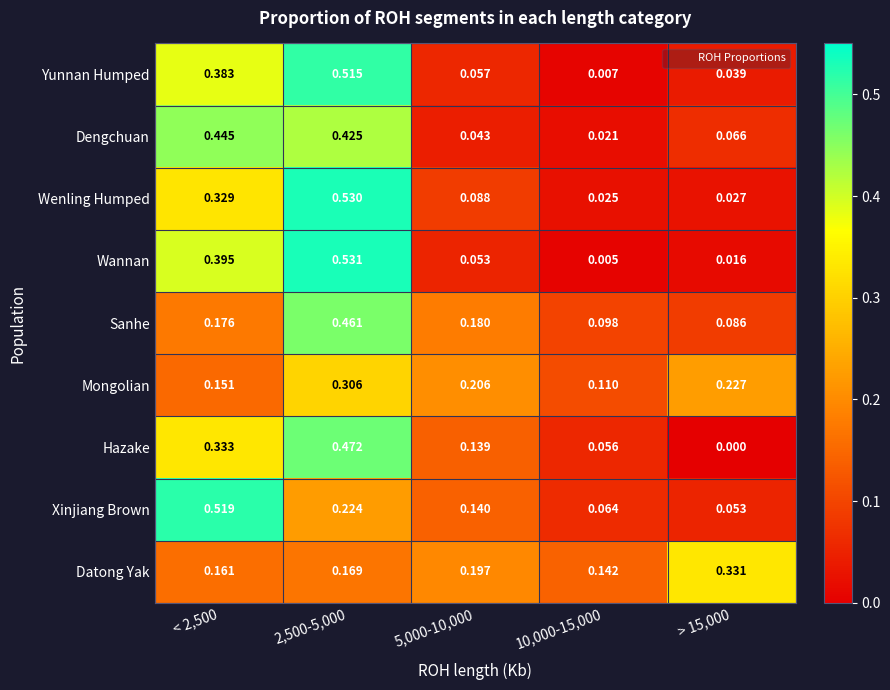

Between 2,500-5,000 and > 15,000, which series saw the biggest shift?

Wannan